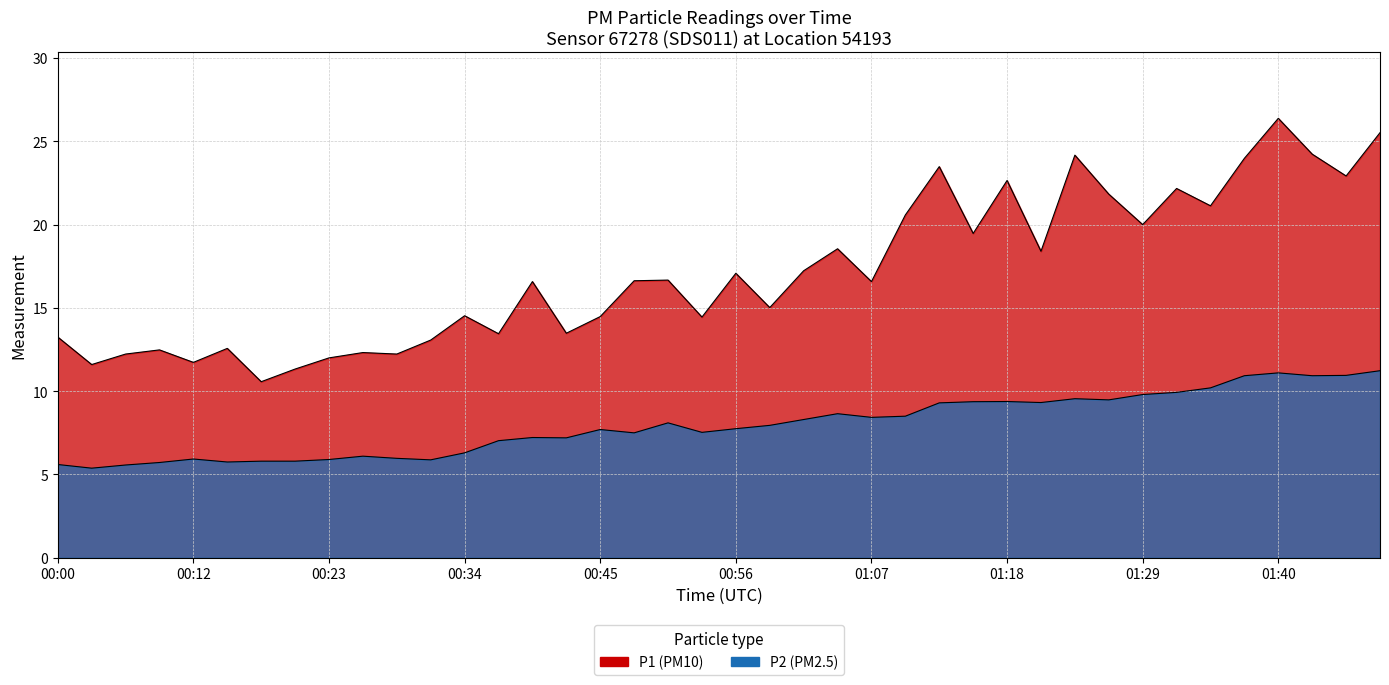

Which has a higher value, 00:53 or 00:03?

00:53